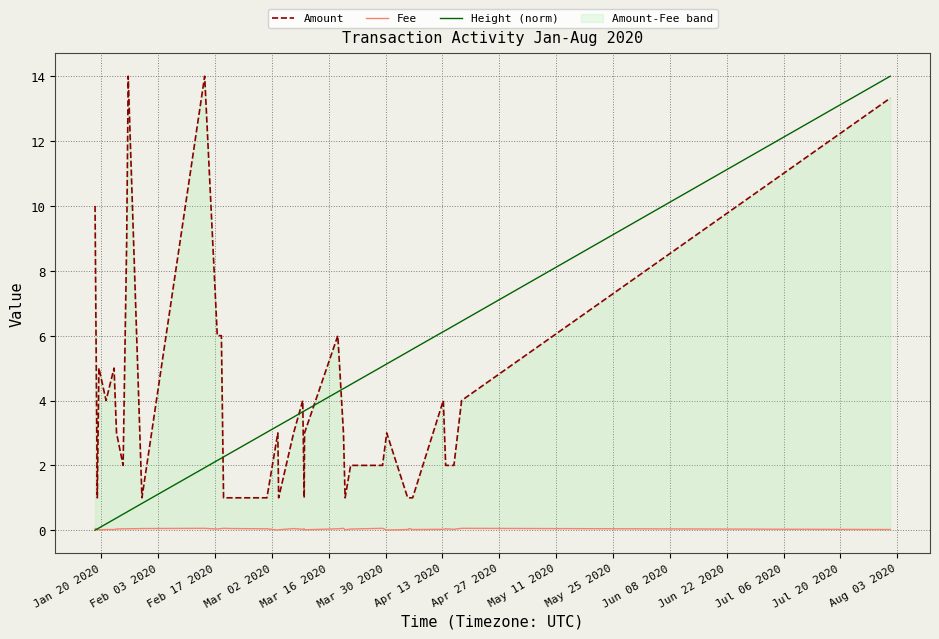

Which series has the largest total across all categories?

Amount